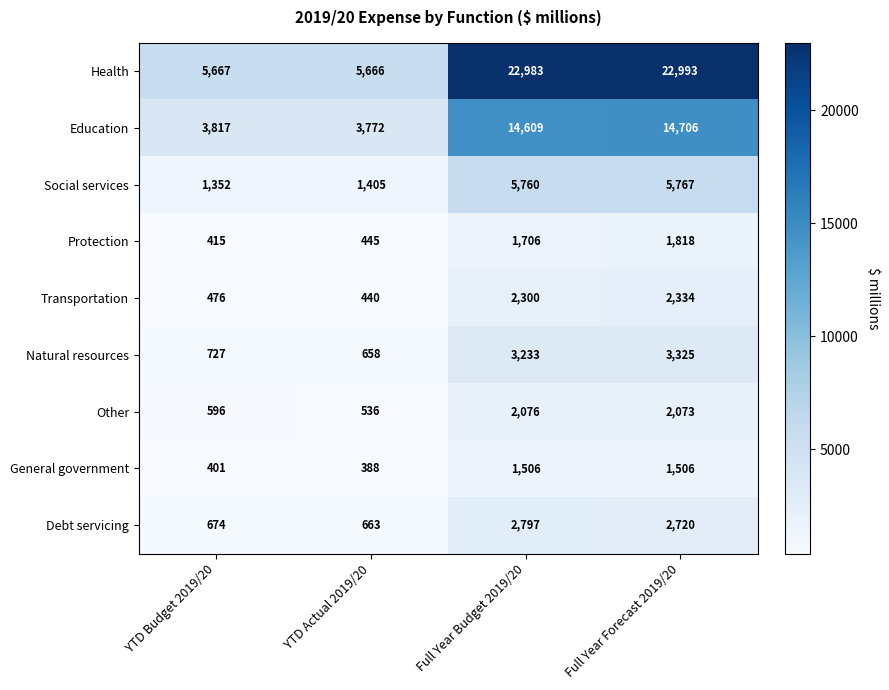

At which label does Health reach its peak?

Full Year Forecast 2019/20